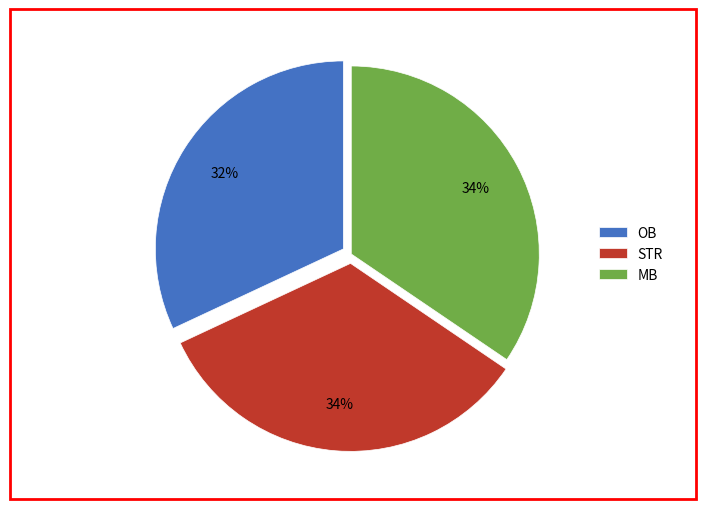

Which category has the smallest portion of the pie?

OB